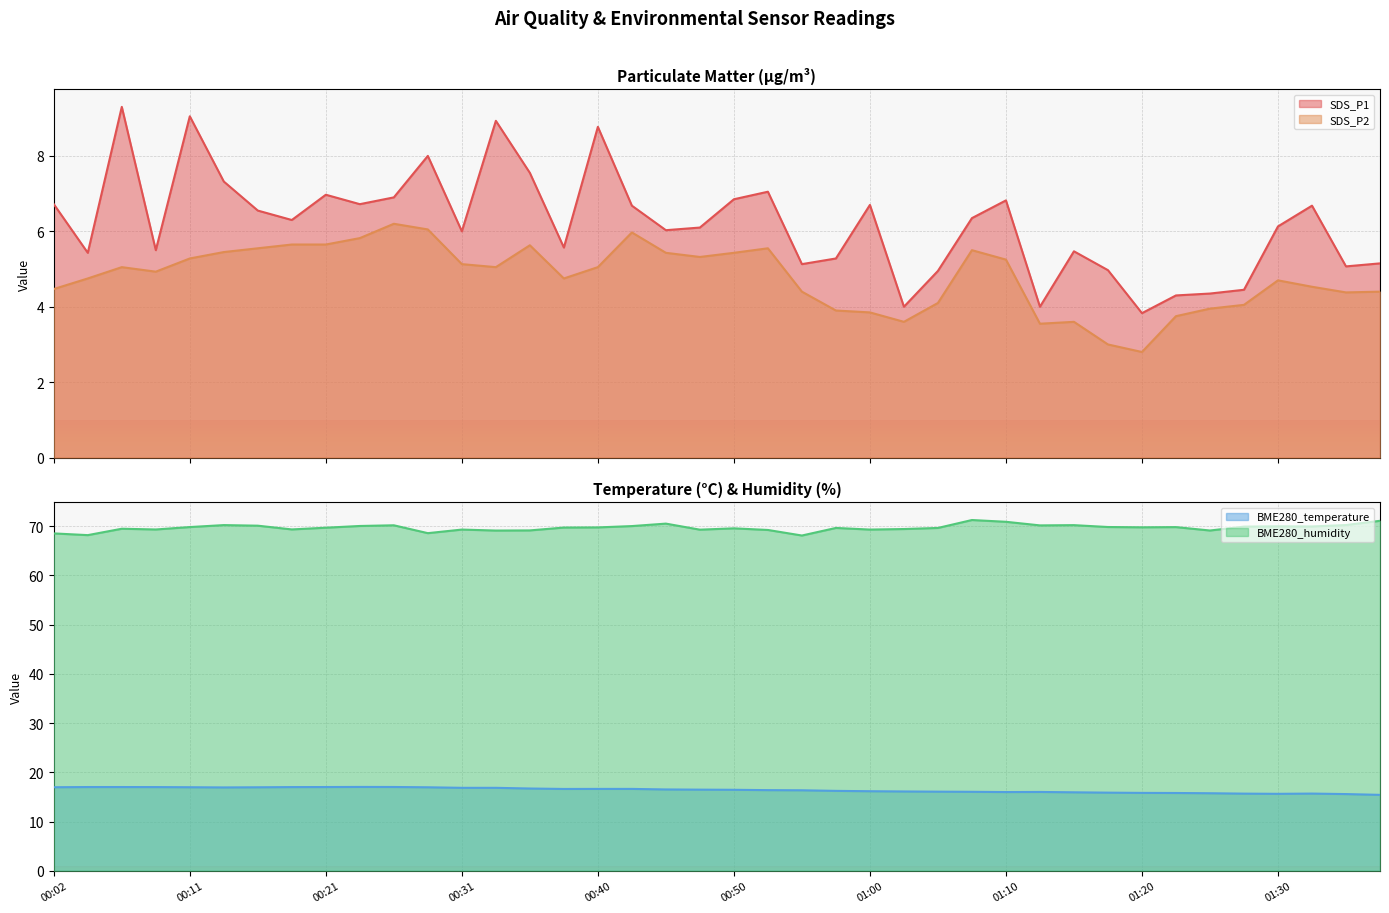

Which series has the largest range (max minus min)?

SDS_P1